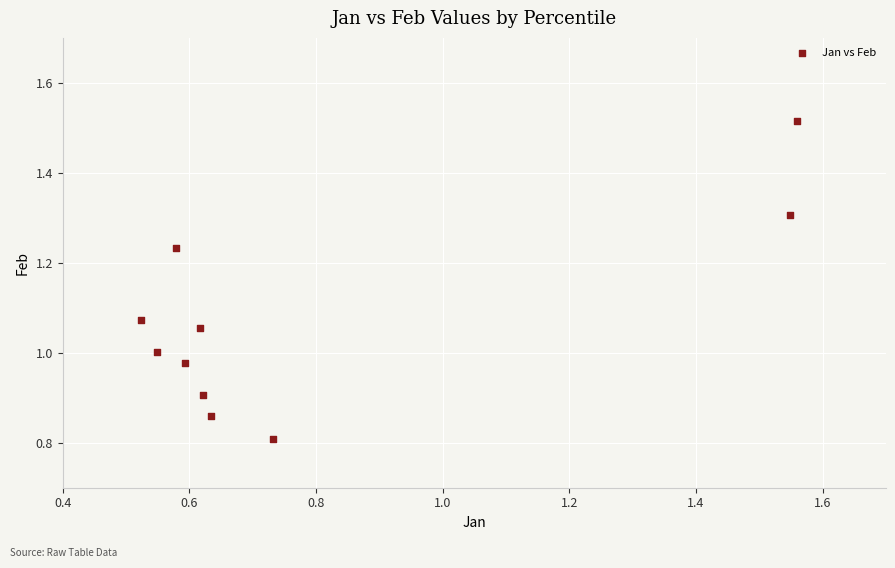

What is the average X value?

0.8